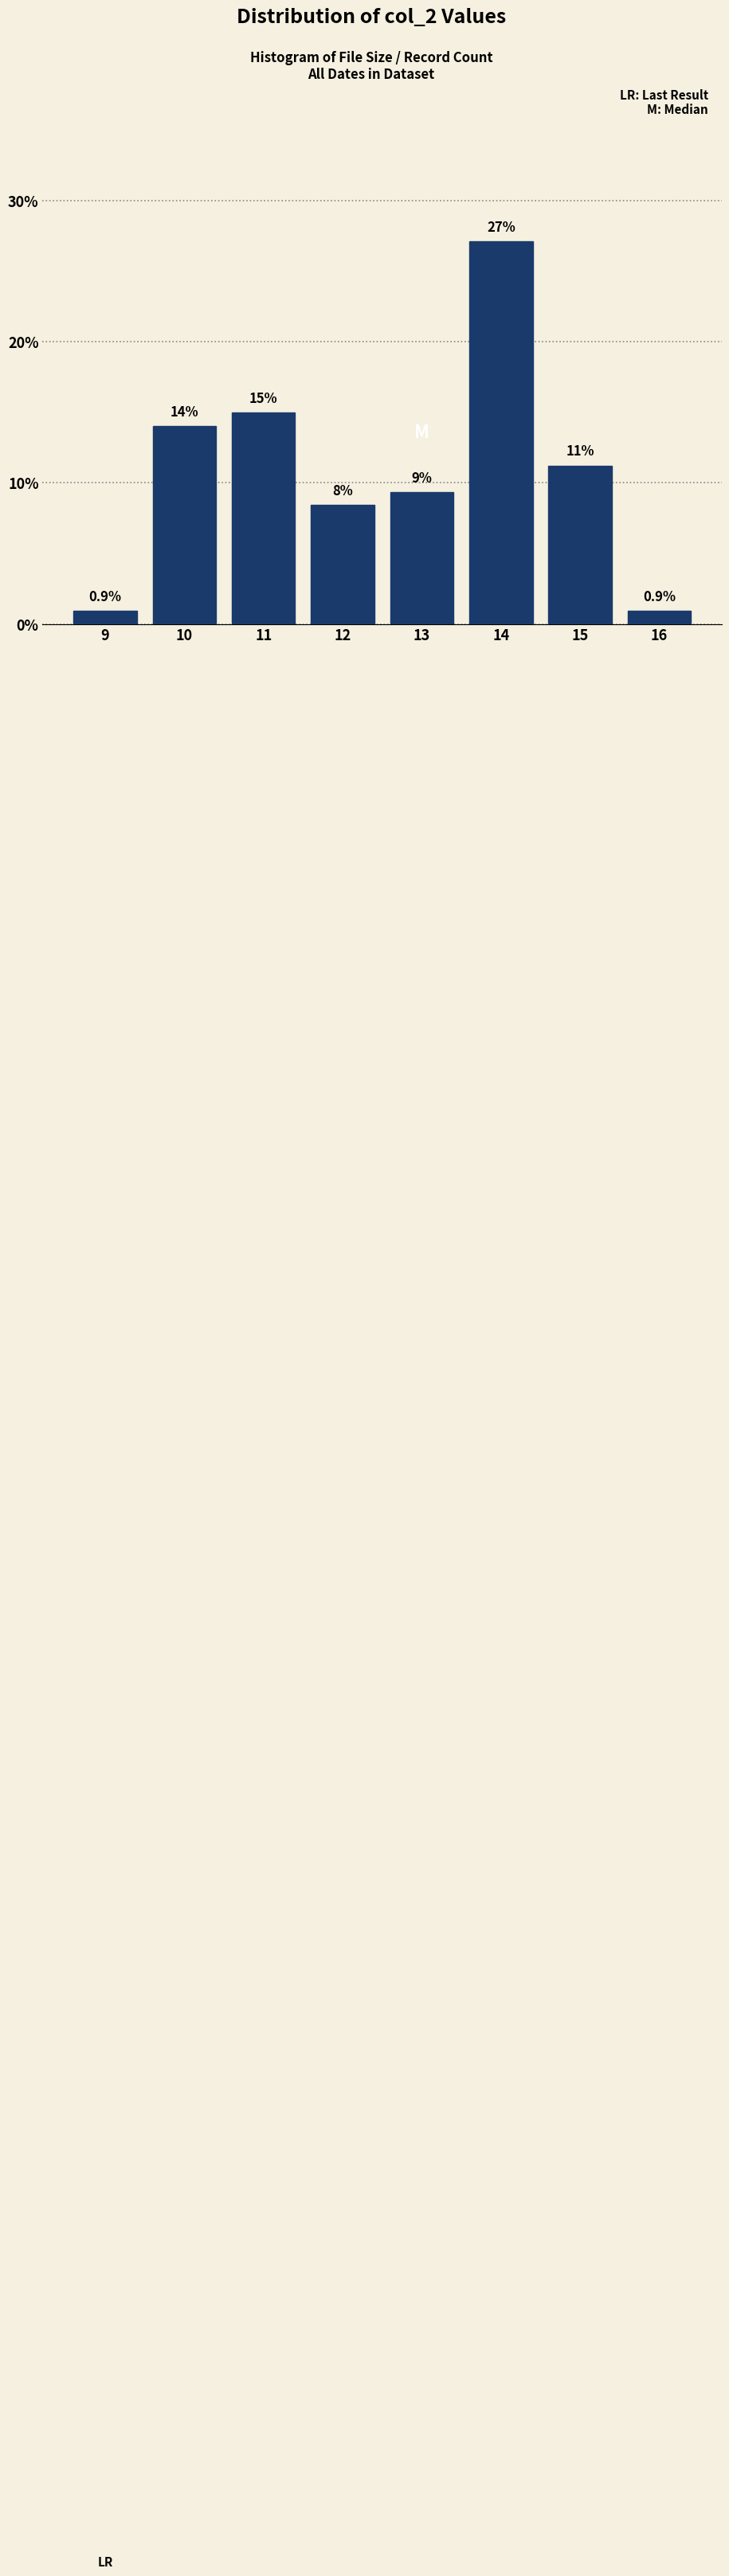

Which range on the x-axis has the tallest bar?

13.5 to 14.5